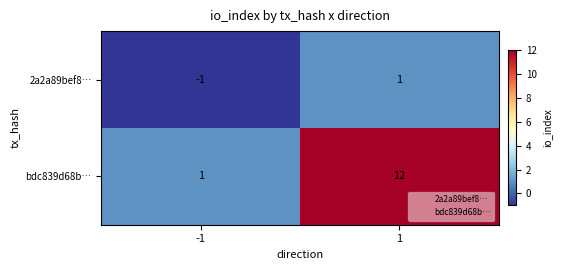

What is the total value across all series at 1?

13